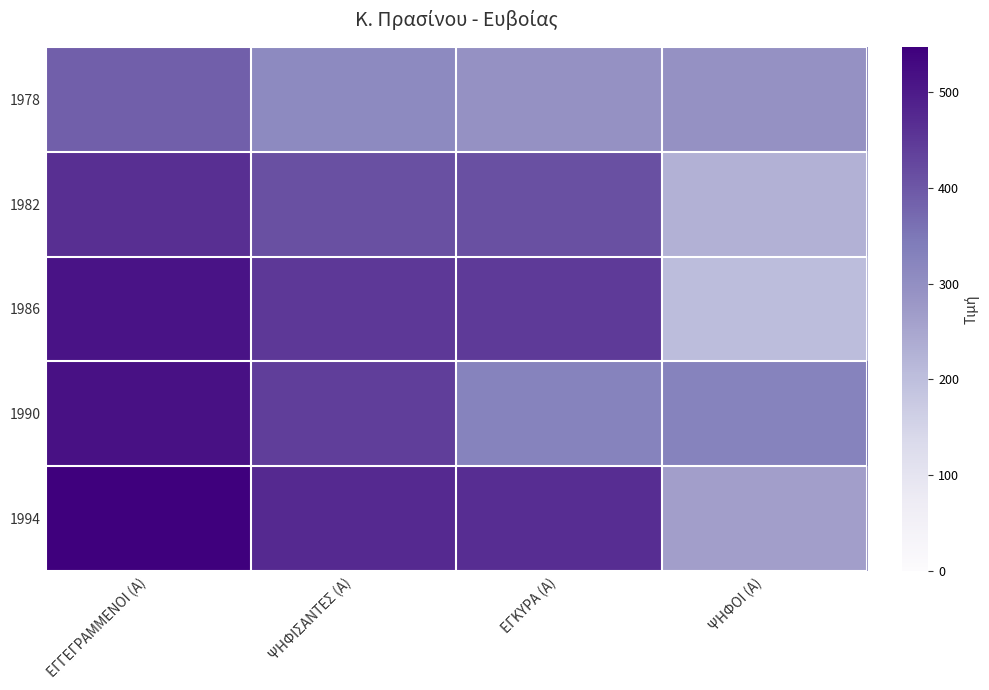

At which category is the sum across all series the highest?

ΕΓΓΕΓΡΑΜΜΕΝΟΙ (Α)